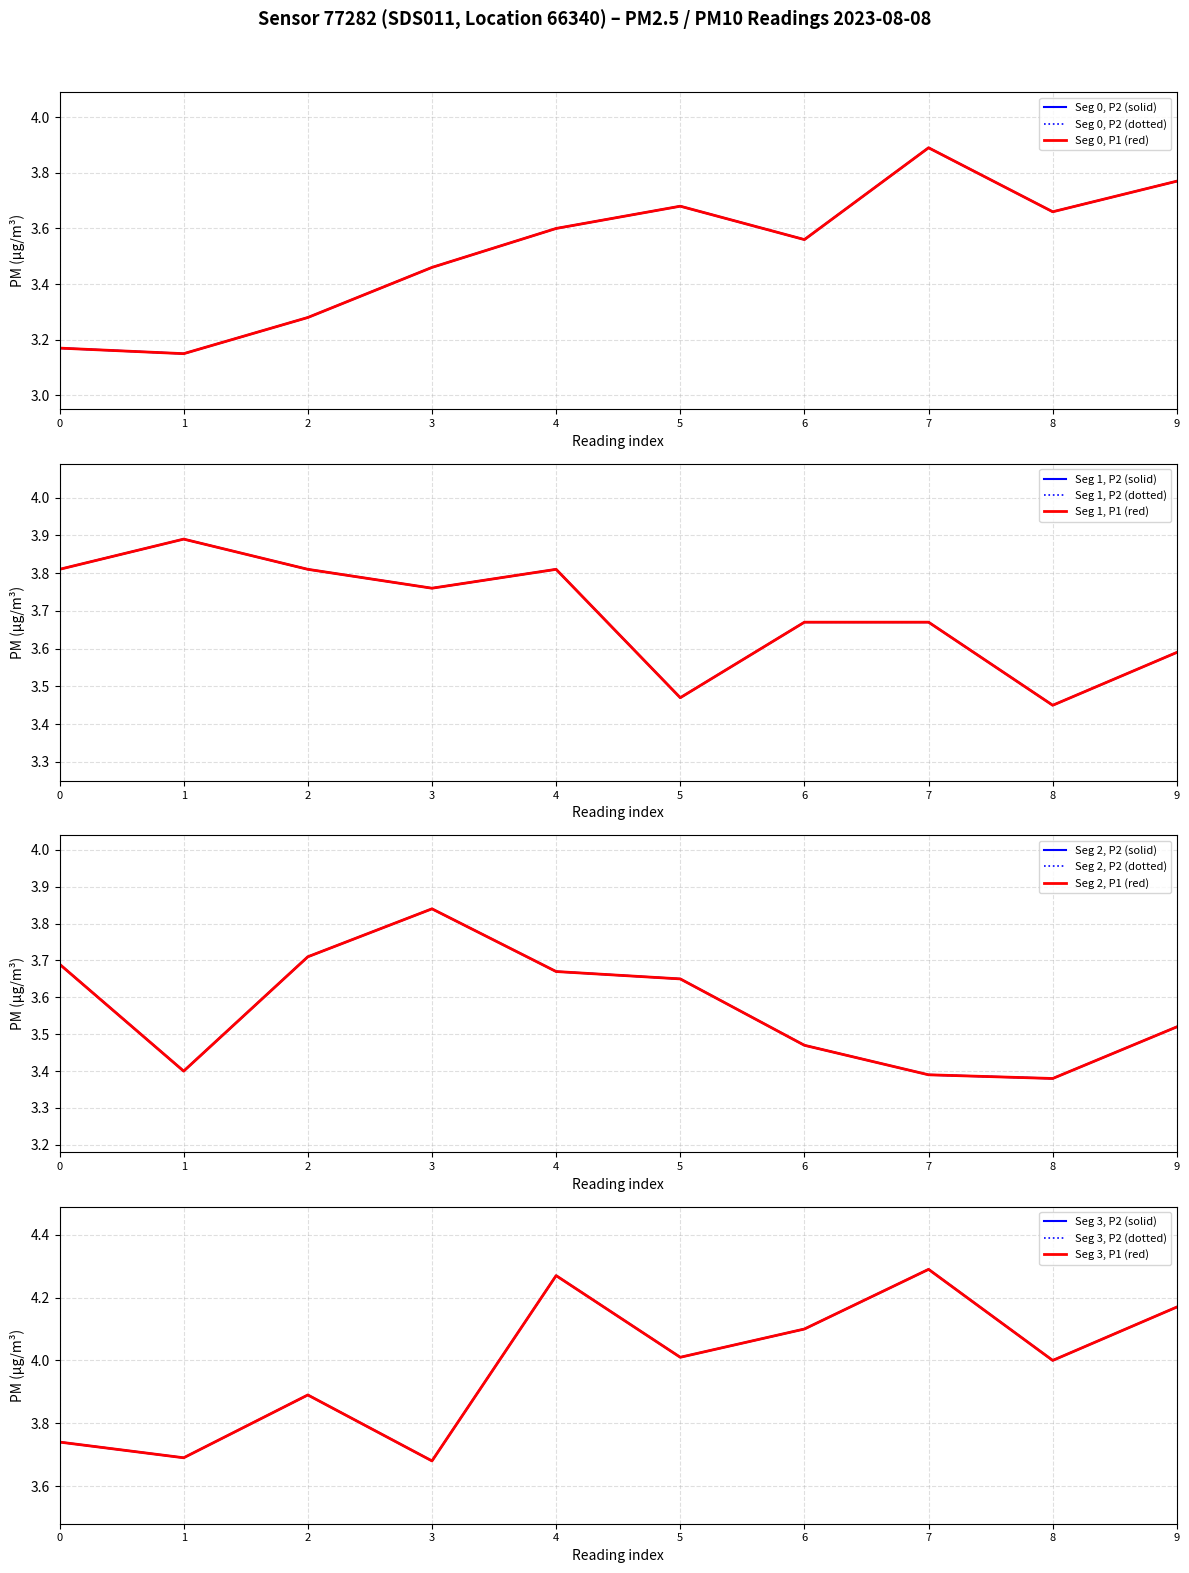

What is the minimum value shown in the chart?

3.1